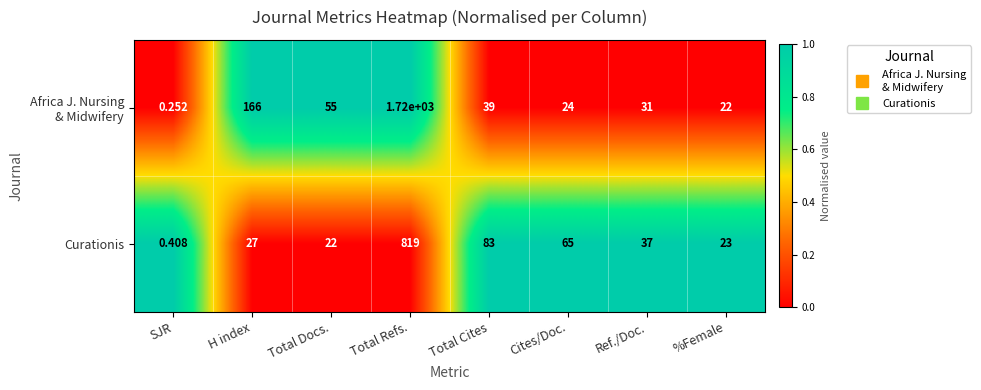

At which label does Curationis first exceed 37?

Total Refs.